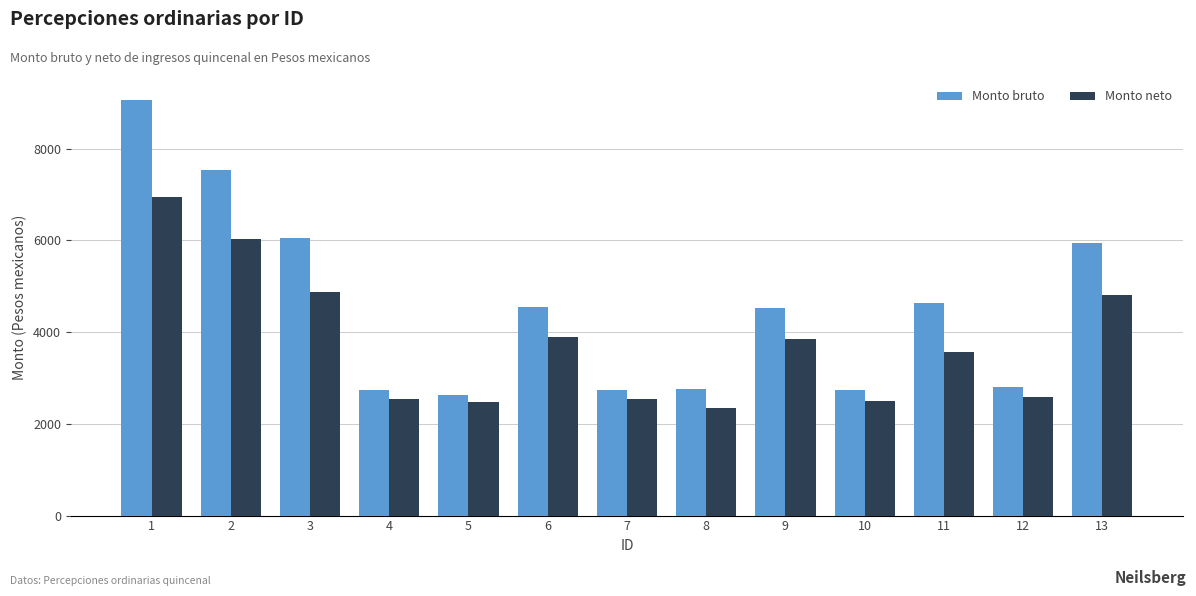

At 1, list the series in order from largest to smallest.

Monto bruto, Monto neto